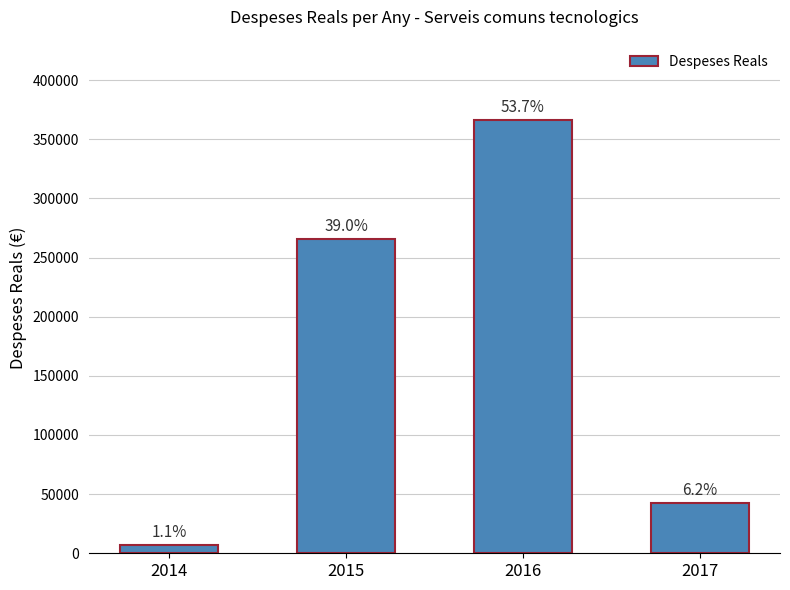

What is the difference between the values at 2016 and 2014?

358738.3